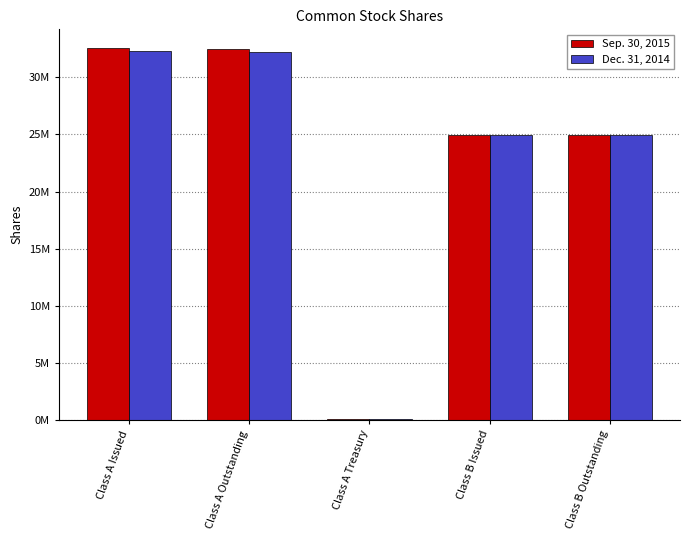

List the labels in order of Dec. 31, 2014 value, largest first.

Class A Issued, Class A Outstanding, Class B Issued, Class B Outstanding, Class A Treasury